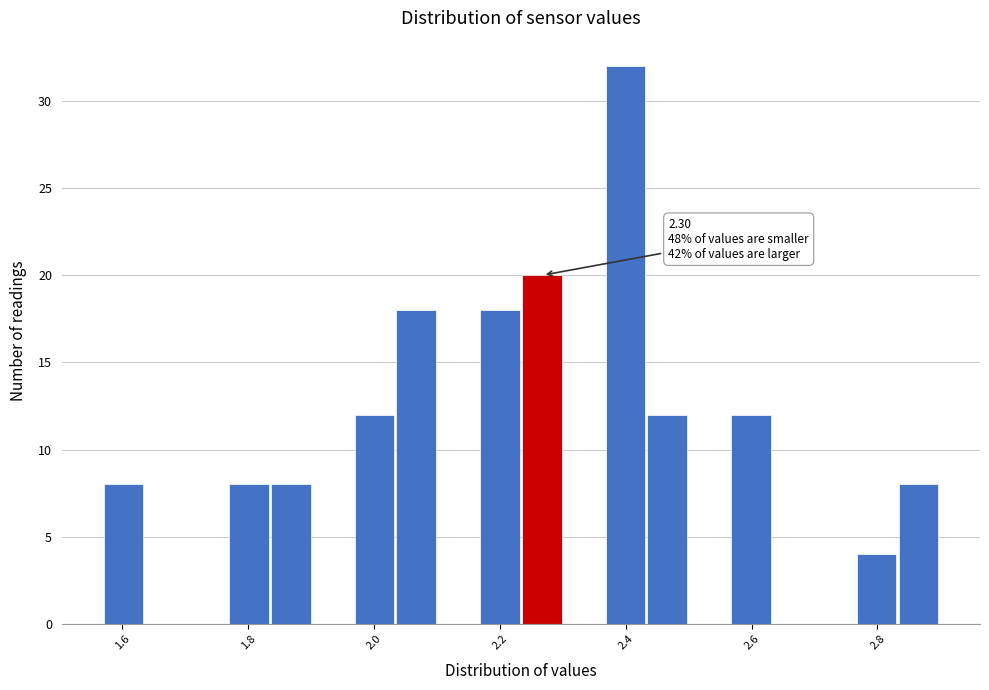

Around what value on the x-axis is the tallest bar? Give the approximate position of its centre, as read against the axis.

2.40